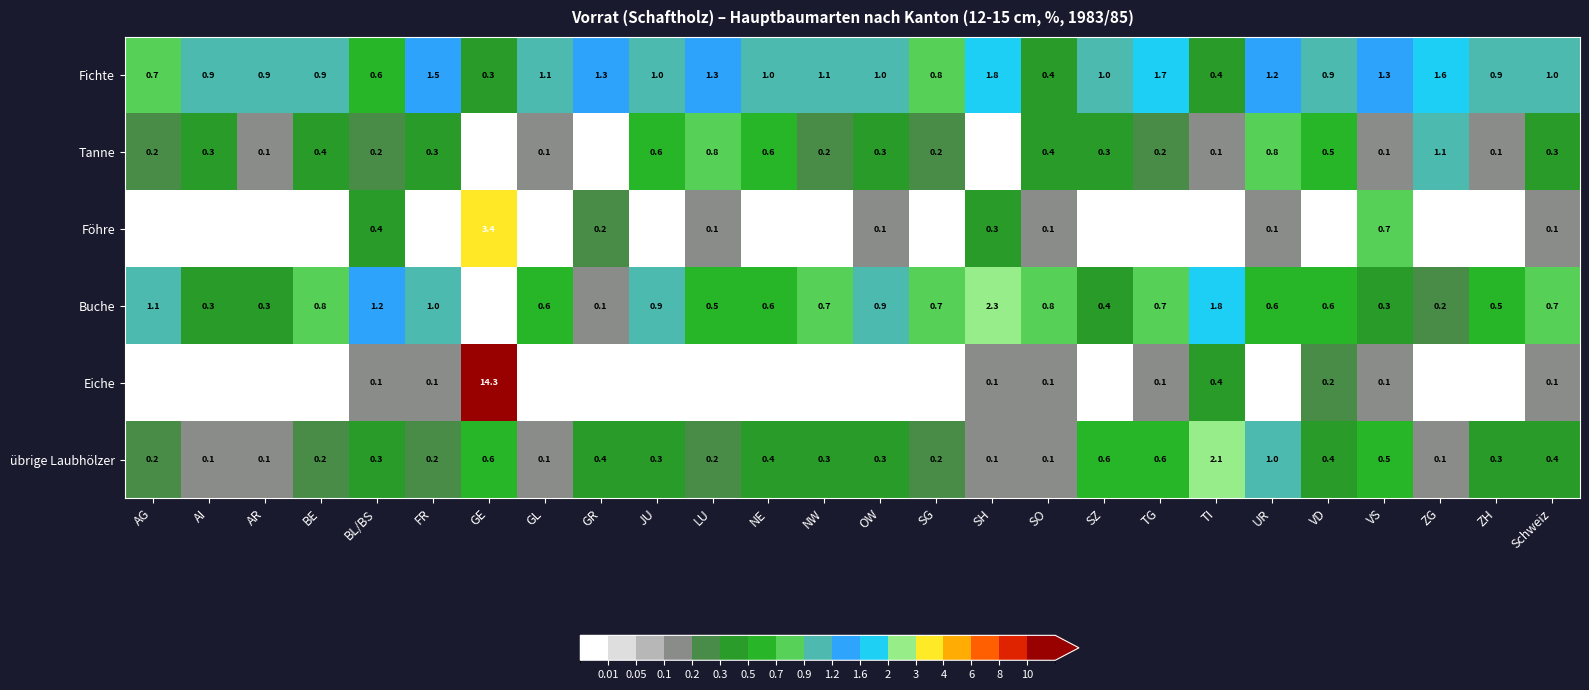

What is the difference between the Buche values at SG and SH?

1.6